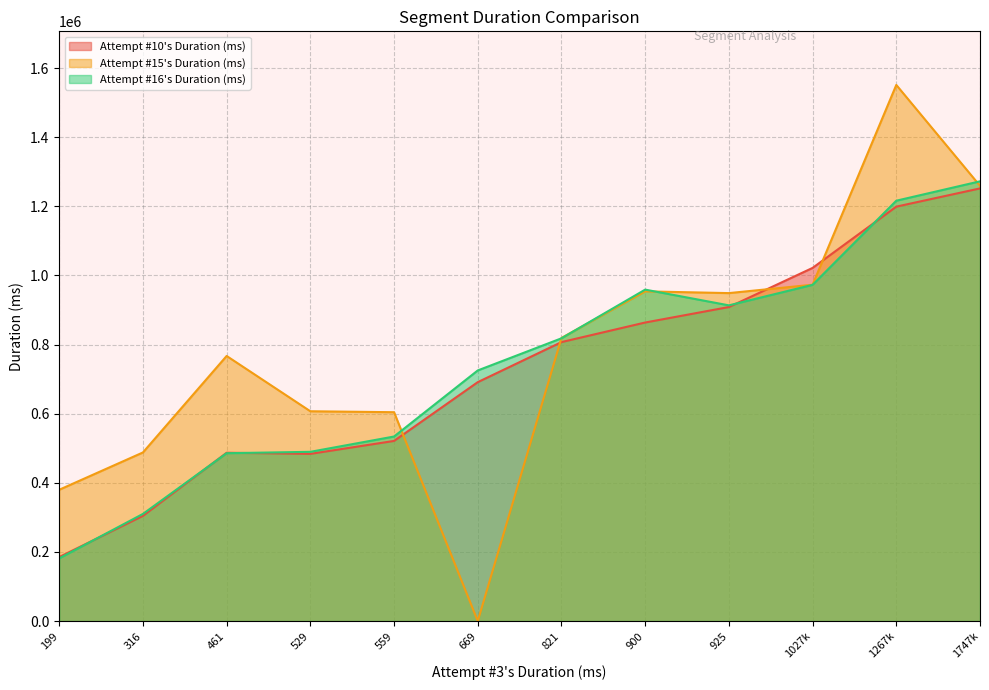

Which label corresponds to the largest value in the chart?

1267k